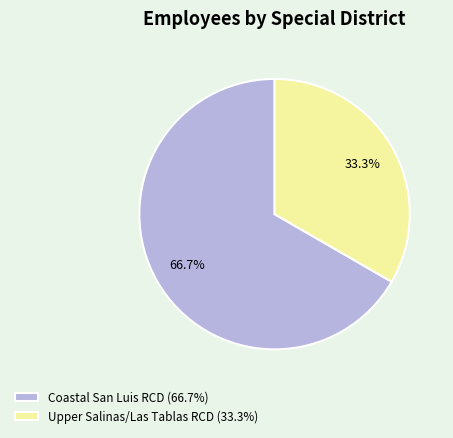

Is there a majority slice in this chart?

Yes